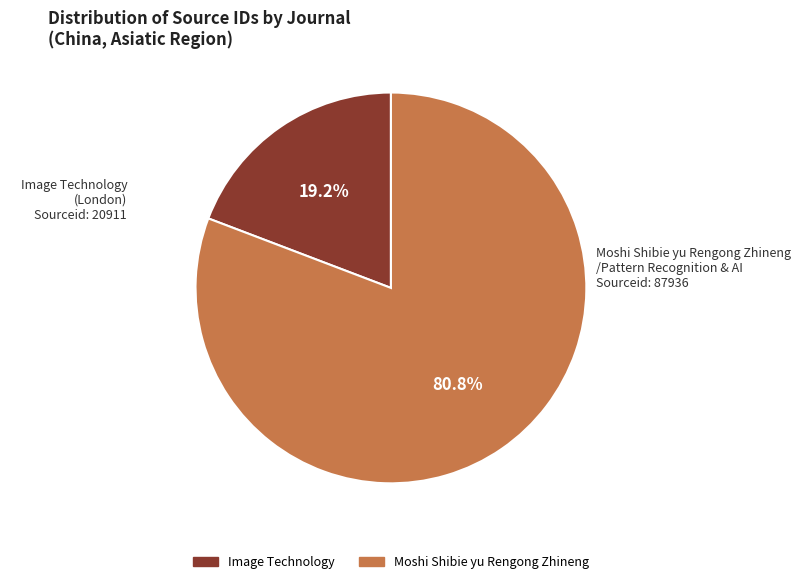

Is there any slice that represents more than half of the pie?

Yes